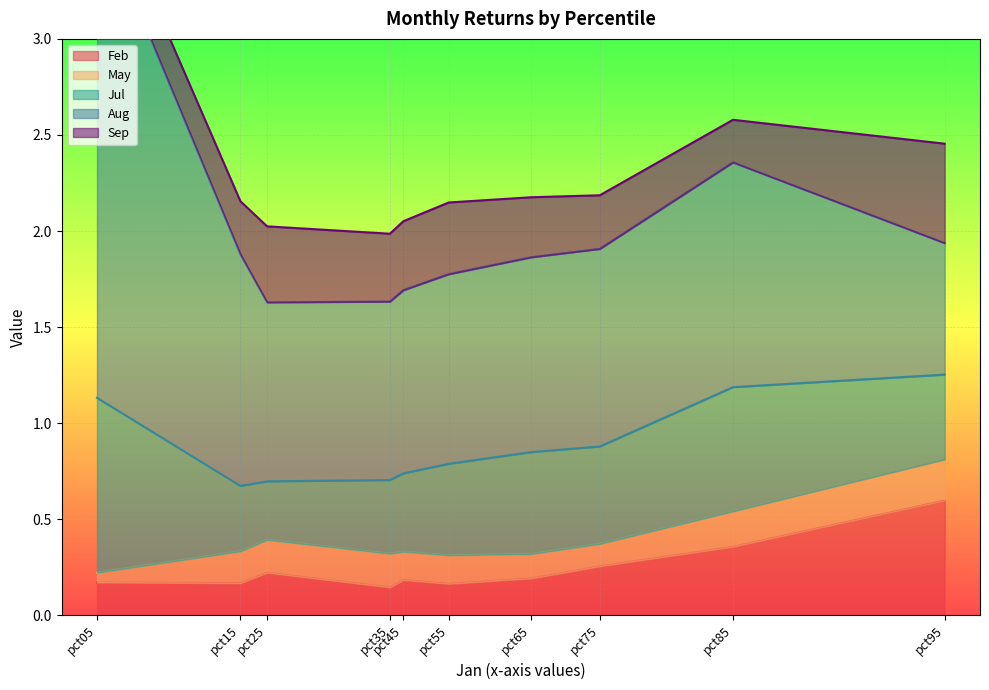

True or false: Aug has more than 1 interior local peaks.

False